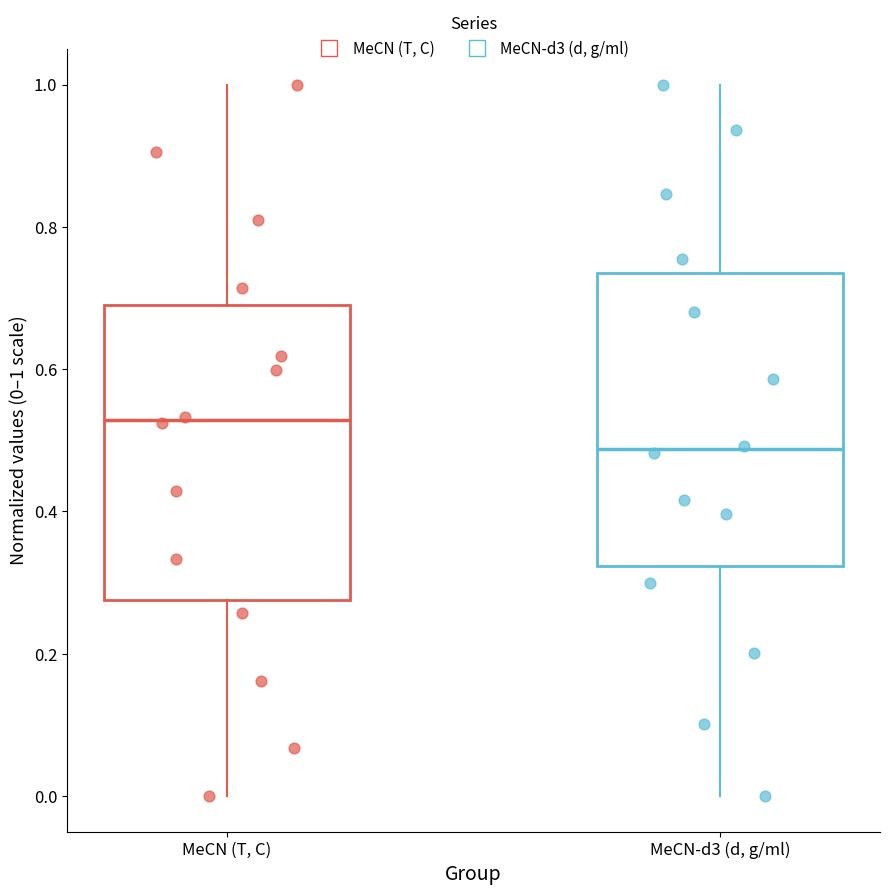

Reading left to right, transcribe this box plot: for each box, give where its median line is, the range the box spans, and where its two whiskers end, as read against the y-axis. The values are not printed on the chart, so give them approximately, as read against the axis.

MeCN (T, C): median 0.52, box 0.28 to 0.70, whiskers 0.00 to 1.00
MeCN-d3 (d, g/ml): median 0.48, box 0.32 to 0.74, whiskers 0.00 to 1.00